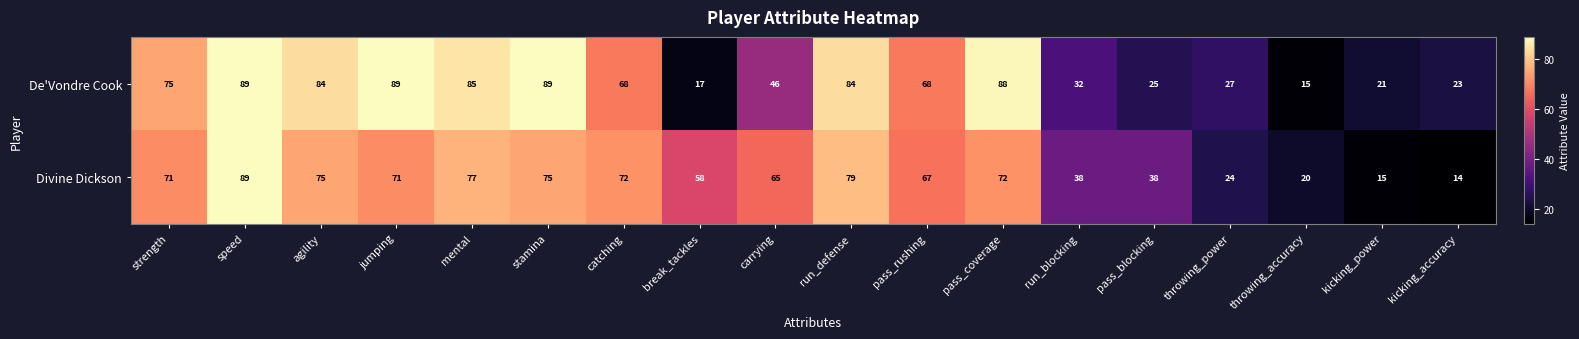

Rank the series at pass_rushing from lowest to highest value.

Divine Dickson, De'Vondre Cook